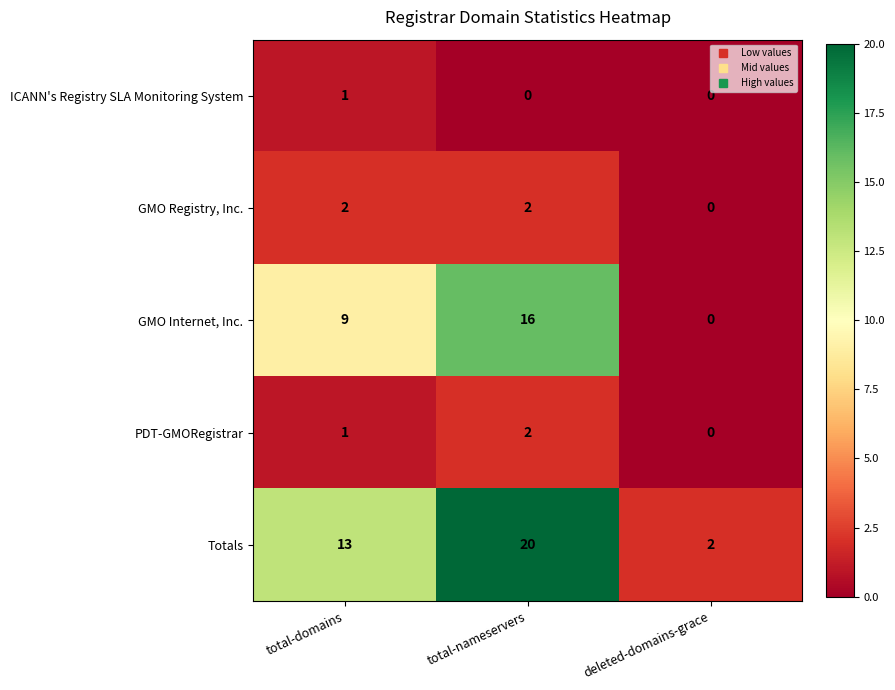

Count the number of categories in the chart.

3